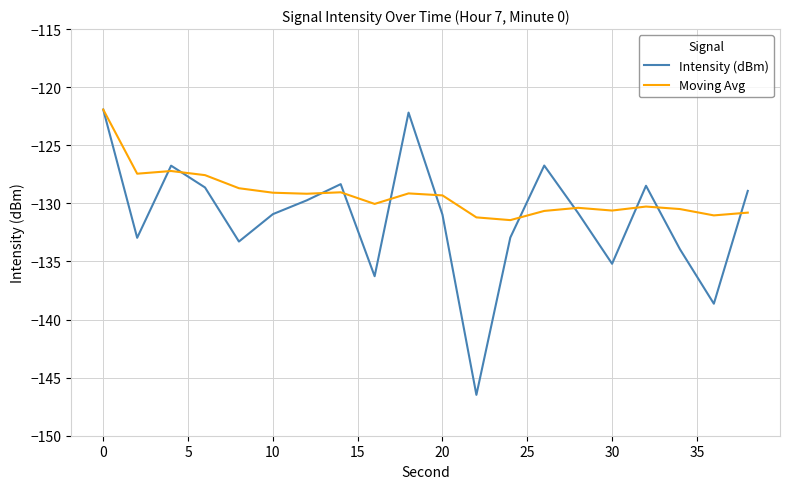

How many distinct data groups are displayed?

2